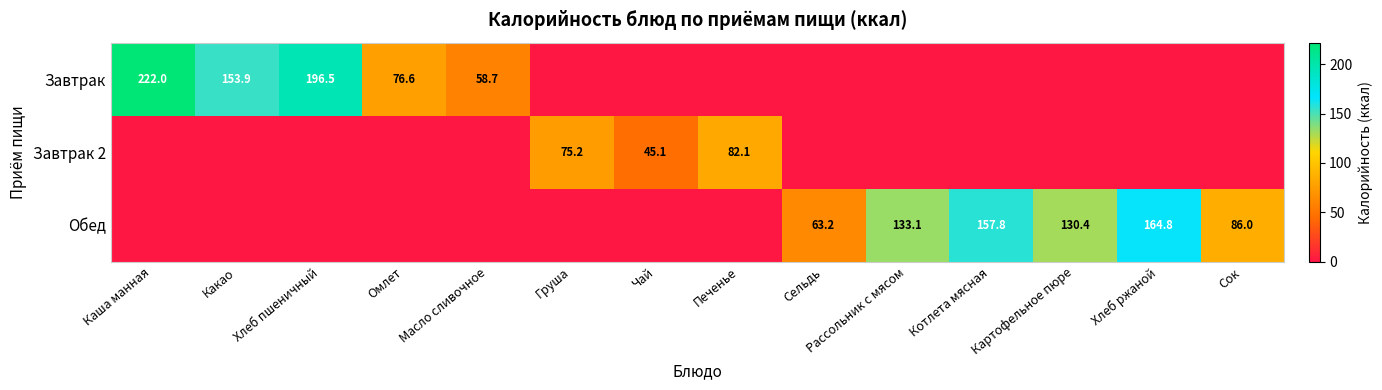

The value of Завтрак 2 at Чай is 45.1. True or false?

True